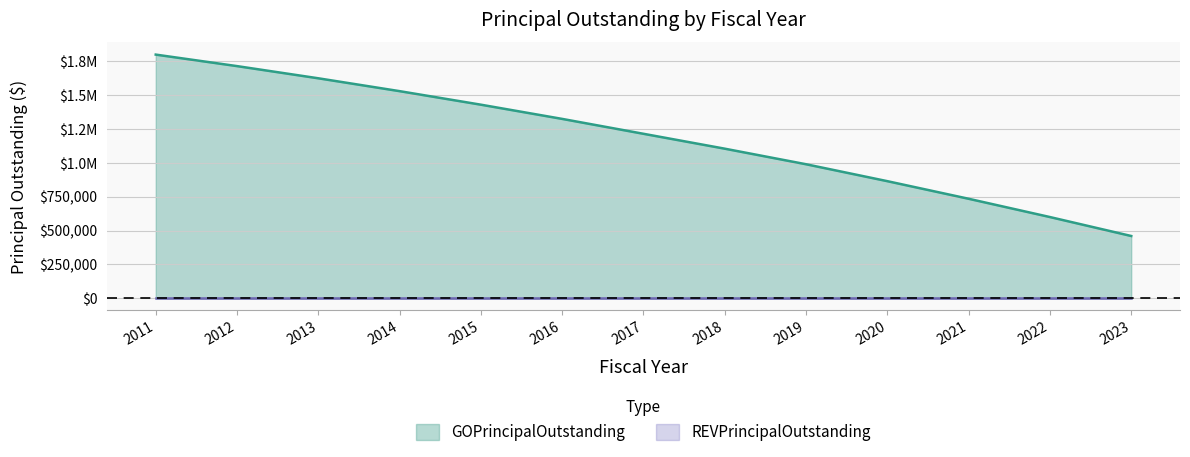

True or false: the data has more than 1 interior local peaks.

False